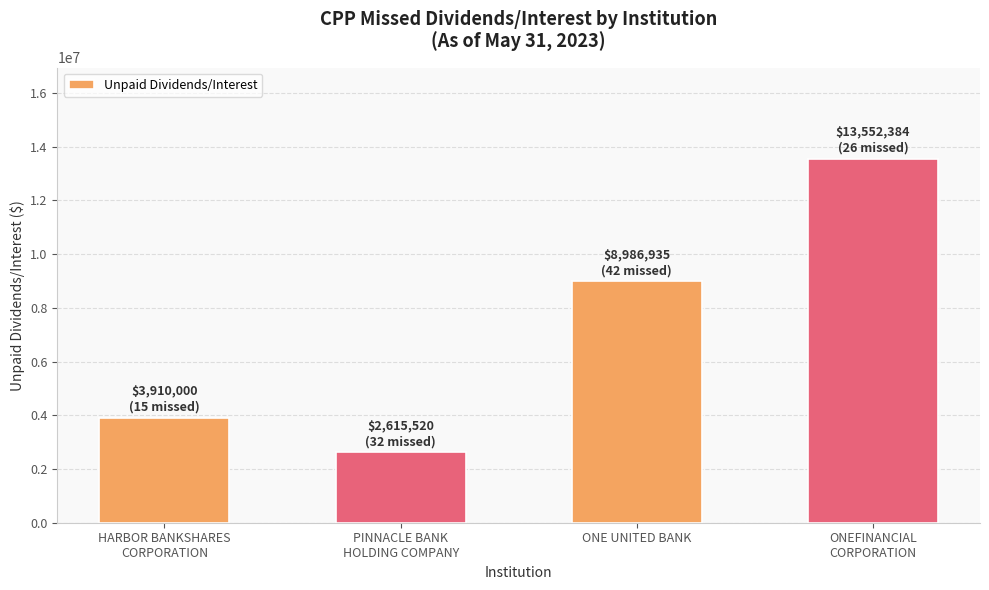

What is the sum of all values?

29064839.2